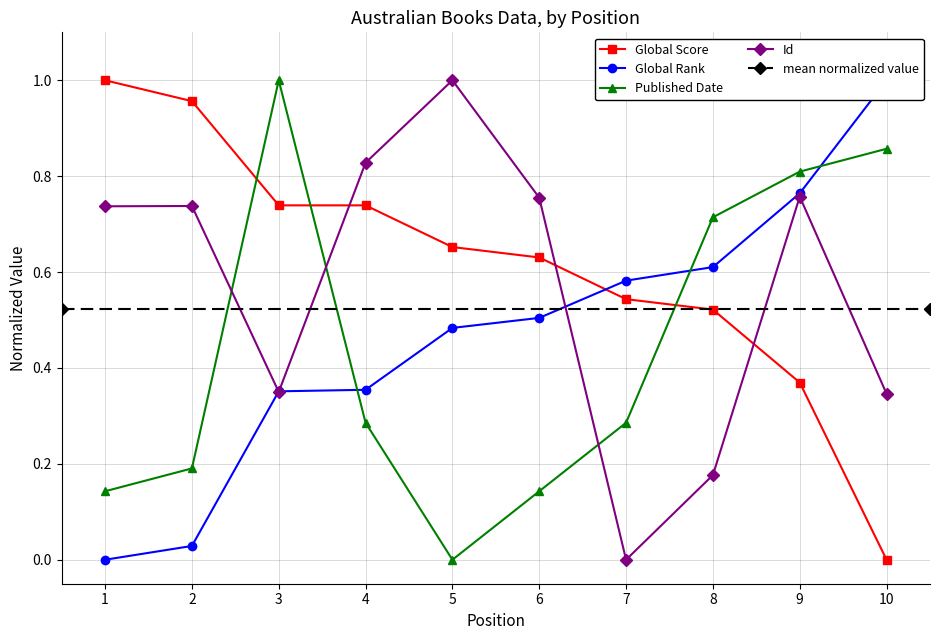

How many interior local peaks does the Id series have?

3